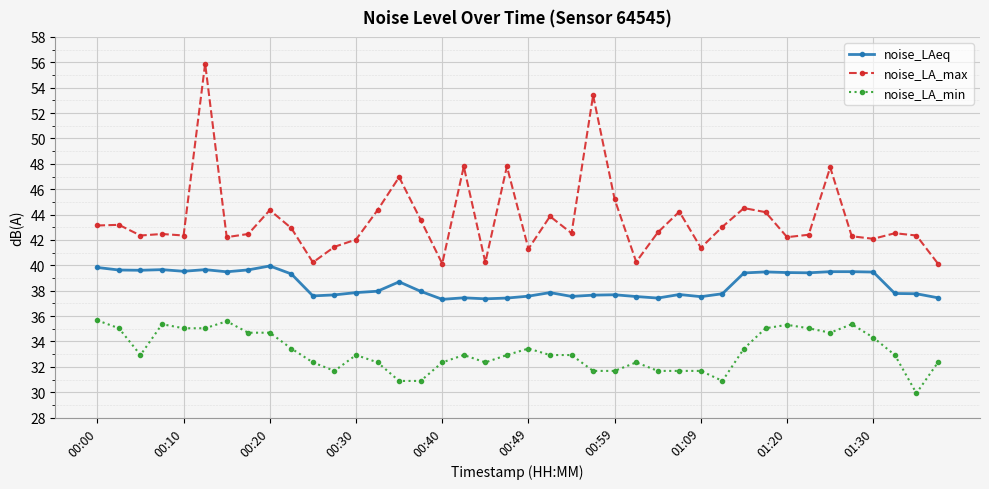

Count the noise_LAeq values in the range 37 to 39.

23